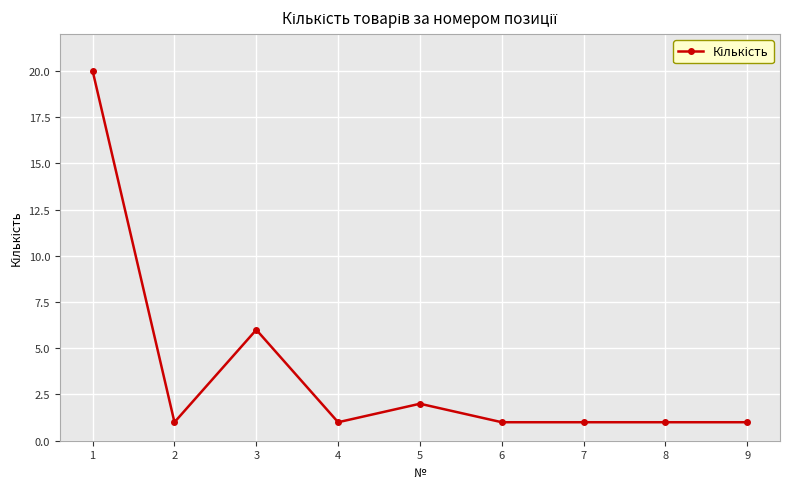

What is the difference between the values at 7 and 5?

1